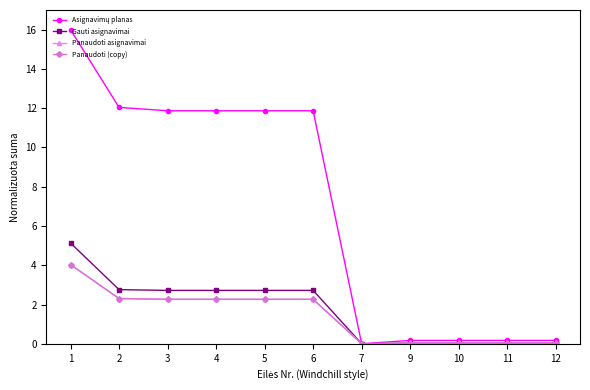

True or false: Asignavimų planas and Panaudoti asignavimai cross at least once.

False